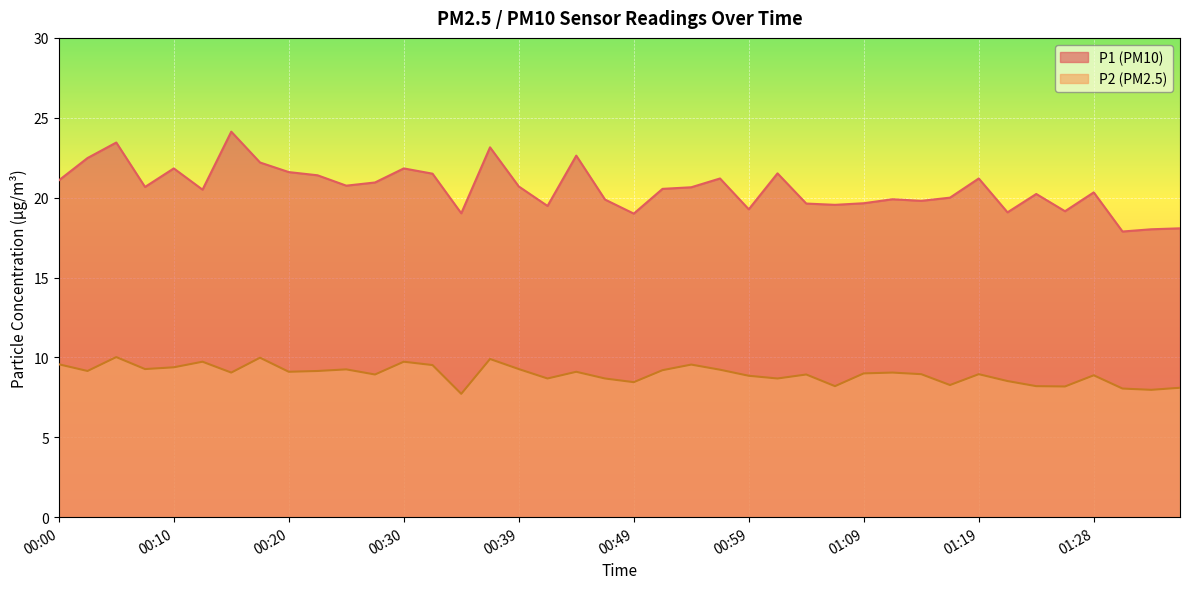

What is the difference between the maximum and minimum values in the P1 series?

6.2